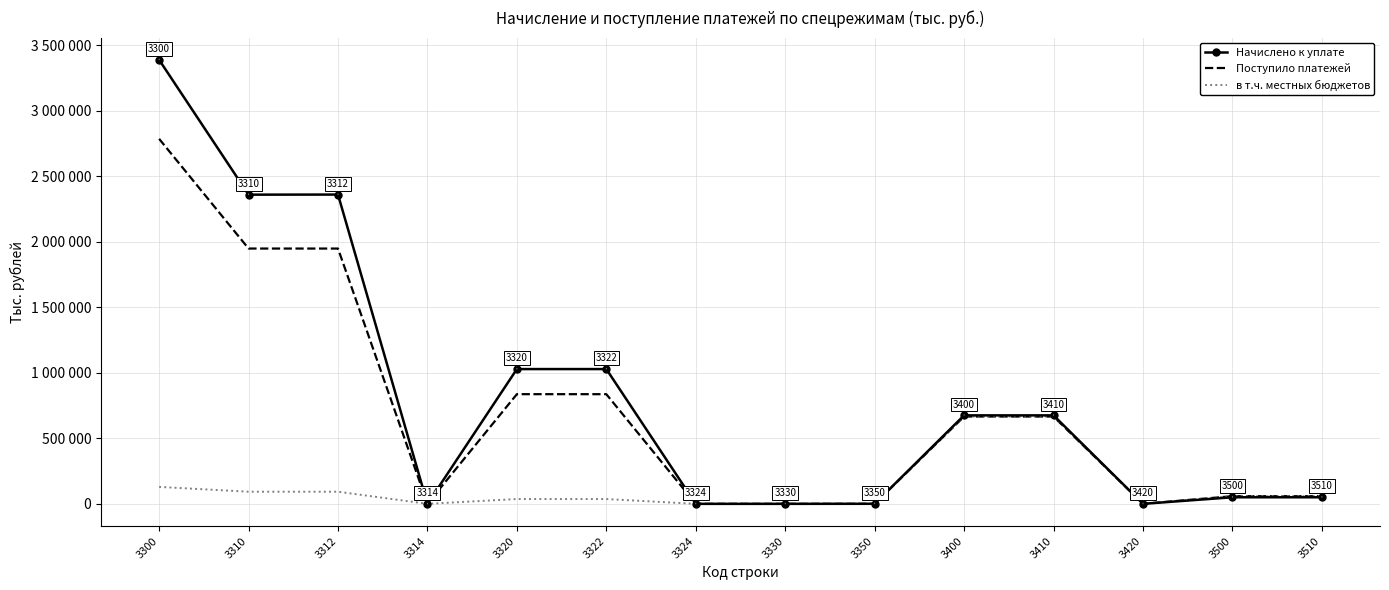

What is the minimum value for Поступило платежей?

1